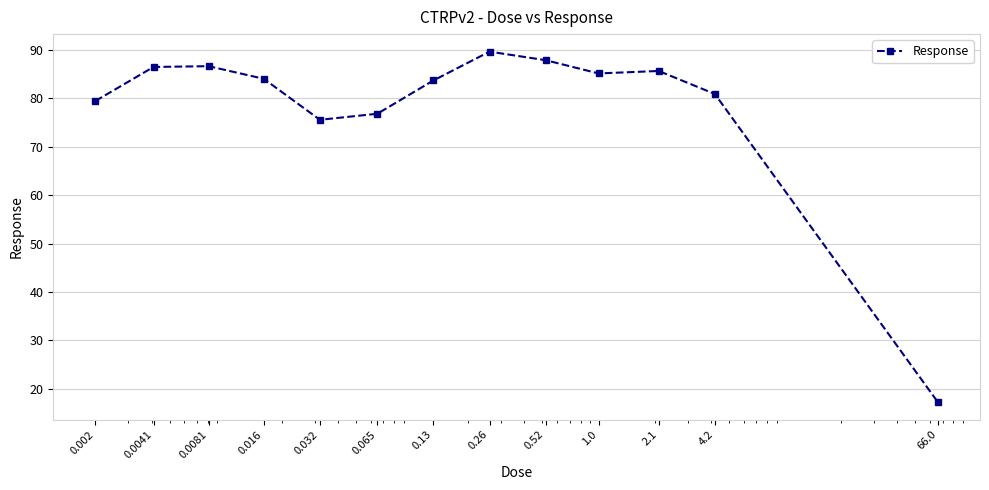

What is the difference between the maximum and minimum values?

72.5